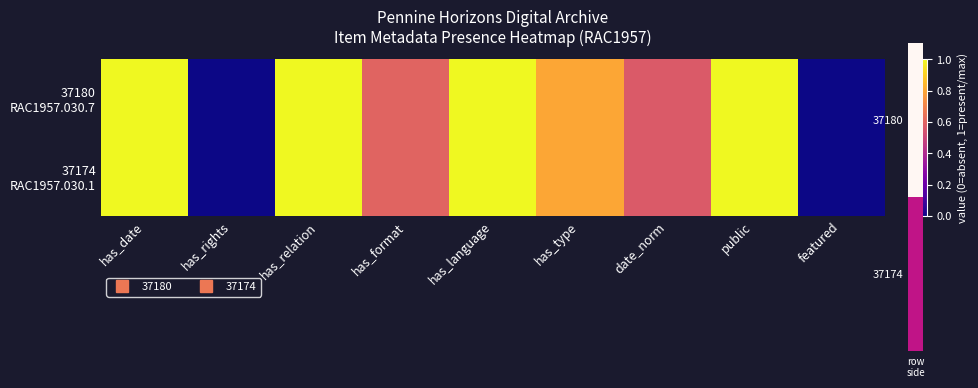

At how many categories does at least one series exceed 0?

7